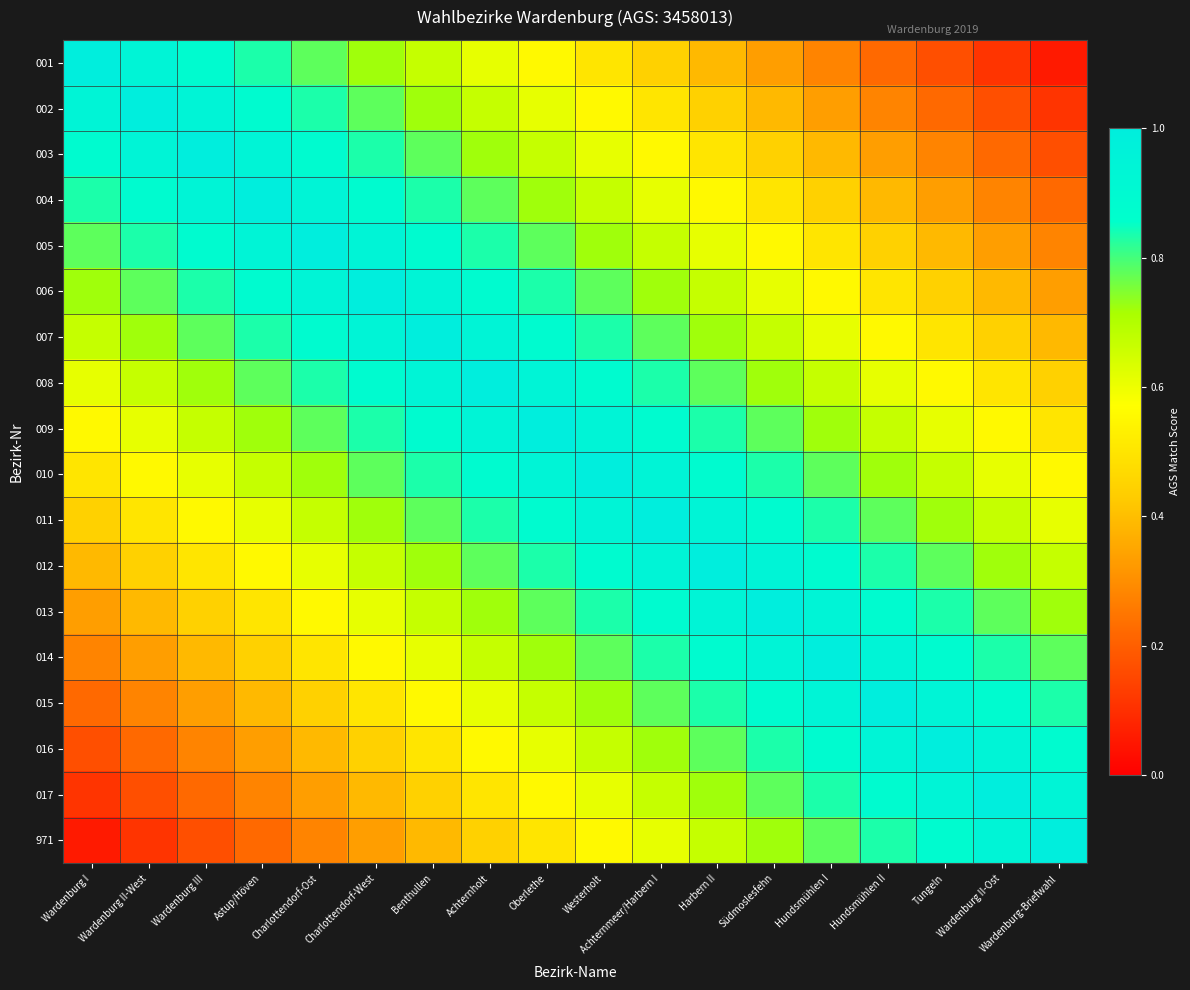

Reading left to right, extract all data points from this chart.

001: Wardenburg I=1.0	Wardenburg II-West=0.9	Wardenburg III=0.9	Astup/Höven=0.8	Charlottendorf-Ost=0.8	Charlottendorf-West=0.7	Benthullen=0.7	Achternholt=0.6	Oberlethe=0.6	Westerholt=0.5	Achternmeer/Harbern I=0.4	Harbern II=0.4	Südmoslesfehn=0.3	Hundsmühlen I=0.3	Hundsmühlen II=0.2	Tungeln=0.2	Wardenburg II-Ost=0.1	Wardenburg-Briefwahl=0.1
002: Wardenburg I=0.9	Wardenburg II-West=1.0	Wardenburg III=0.9	Astup/Höven=0.9	Charlottendorf-Ost=0.8	Charlottendorf-West=0.8	Benthullen=0.7	Achternholt=0.7	Oberlethe=0.6	Westerholt=0.6	Achternmeer/Harbern I=0.5	Harbern II=0.4	Südmoslesfehn=0.4	Hundsmühlen I=0.3	Hundsmühlen II=0.3	Tungeln=0.2	Wardenburg II-Ost=0.2	Wardenburg-Briefwahl=0.1
003: Wardenburg I=0.9	Wardenburg II-West=0.9	Wardenburg III=1.0	Astup/Höven=0.9	Charlottendorf-Ost=0.9	Charlottendorf-West=0.8	Benthullen=0.8	Achternholt=0.7	Oberlethe=0.7	Westerholt=0.6	Achternmeer/Harbern I=0.6	Harbern II=0.5	Südmoslesfehn=0.4	Hundsmühlen I=0.4	Hundsmühlen II=0.3	Tungeln=0.3	Wardenburg II-Ost=0.2	Wardenburg-Briefwahl=0.2
004: Wardenburg I=0.8	Wardenburg II-West=0.9	Wardenburg III=0.9	Astup/Höven=1.0	Charlottendorf-Ost=0.9	Charlottendorf-West=0.9	Benthullen=0.8	Achternholt=0.8	Oberlethe=0.7	Westerholt=0.7	Achternmeer/Harbern I=0.6	Harbern II=0.6	Südmoslesfehn=0.5	Hundsmühlen I=0.4	Hundsmühlen II=0.4	Tungeln=0.3	Wardenburg II-Ost=0.3	Wardenburg-Briefwahl=0.2
005: Wardenburg I=0.8	Wardenburg II-West=0.8	Wardenburg III=0.9	Astup/Höven=0.9	Charlottendorf-Ost=1.0	Charlottendorf-West=0.9	Benthullen=0.9	Achternholt=0.8	Oberlethe=0.8	Westerholt=0.7	Achternmeer/Harbern I=0.7	Harbern II=0.6	Südmoslesfehn=0.6	Hundsmühlen I=0.5	Hundsmühlen II=0.4	Tungeln=0.4	Wardenburg II-Ost=0.3	Wardenburg-Briefwahl=0.3
006: Wardenburg I=0.7	Wardenburg II-West=0.8	Wardenburg III=0.8	Astup/Höven=0.9	Charlottendorf-Ost=0.9	Charlottendorf-West=1.0	Benthullen=0.9	Achternholt=0.9	Oberlethe=0.8	Westerholt=0.8	Achternmeer/Harbern I=0.7	Harbern II=0.7	Südmoslesfehn=0.6	Hundsmühlen I=0.6	Hundsmühlen II=0.5	Tungeln=0.4	Wardenburg II-Ost=0.4	Wardenburg-Briefwahl=0.3
007: Wardenburg I=0.7	Wardenburg II-West=0.7	Wardenburg III=0.8	Astup/Höven=0.8	Charlottendorf-Ost=0.9	Charlottendorf-West=0.9	Benthullen=1.0	Achternholt=0.9	Oberlethe=0.9	Westerholt=0.8	Achternmeer/Harbern I=0.8	Harbern II=0.7	Südmoslesfehn=0.7	Hundsmühlen I=0.6	Hundsmühlen II=0.6	Tungeln=0.5	Wardenburg II-Ost=0.4	Wardenburg-Briefwahl=0.4
008: Wardenburg I=0.6	Wardenburg II-West=0.7	Wardenburg III=0.7	Astup/Höven=0.8	Charlottendorf-Ost=0.8	Charlottendorf-West=0.9	Benthullen=0.9	Achternholt=1.0	Oberlethe=0.9	Westerholt=0.9	Achternmeer/Harbern I=0.8	Harbern II=0.8	Südmoslesfehn=0.7	Hundsmühlen I=0.7	Hundsmühlen II=0.6	Tungeln=0.6	Wardenburg II-Ost=0.5	Wardenburg-Briefwahl=0.4
009: Wardenburg I=0.6	Wardenburg II-West=0.6	Wardenburg III=0.7	Astup/Höven=0.7	Charlottendorf-Ost=0.8	Charlottendorf-West=0.8	Benthullen=0.9	Achternholt=0.9	Oberlethe=1.0	Westerholt=0.9	Achternmeer/Harbern I=0.9	Harbern II=0.8	Südmoslesfehn=0.8	Hundsmühlen I=0.7	Hundsmühlen II=0.7	Tungeln=0.6	Wardenburg II-Ost=0.6	Wardenburg-Briefwahl=0.5
010: Wardenburg I=0.5	Wardenburg II-West=0.6	Wardenburg III=0.6	Astup/Höven=0.7	Charlottendorf-Ost=0.7	Charlottendorf-West=0.8	Benthullen=0.8	Achternholt=0.9	Oberlethe=0.9	Westerholt=1.0	Achternmeer/Harbern I=0.9	Harbern II=0.9	Südmoslesfehn=0.8	Hundsmühlen I=0.8	Hundsmühlen II=0.7	Tungeln=0.7	Wardenburg II-Ost=0.6	Wardenburg-Briefwahl=0.6
011: Wardenburg I=0.4	Wardenburg II-West=0.5	Wardenburg III=0.6	Astup/Höven=0.6	Charlottendorf-Ost=0.7	Charlottendorf-West=0.7	Benthullen=0.8	Achternholt=0.8	Oberlethe=0.9	Westerholt=0.9	Achternmeer/Harbern I=1.0	Harbern II=0.9	Südmoslesfehn=0.9	Hundsmühlen I=0.8	Hundsmühlen II=0.8	Tungeln=0.7	Wardenburg II-Ost=0.7	Wardenburg-Briefwahl=0.6
012: Wardenburg I=0.4	Wardenburg II-West=0.4	Wardenburg III=0.5	Astup/Höven=0.6	Charlottendorf-Ost=0.6	Charlottendorf-West=0.7	Benthullen=0.7	Achternholt=0.8	Oberlethe=0.8	Westerholt=0.9	Achternmeer/Harbern I=0.9	Harbern II=1.0	Südmoslesfehn=0.9	Hundsmühlen I=0.9	Hundsmühlen II=0.8	Tungeln=0.8	Wardenburg II-Ost=0.7	Wardenburg-Briefwahl=0.7
013: Wardenburg I=0.3	Wardenburg II-West=0.4	Wardenburg III=0.4	Astup/Höven=0.5	Charlottendorf-Ost=0.6	Charlottendorf-West=0.6	Benthullen=0.7	Achternholt=0.7	Oberlethe=0.8	Westerholt=0.8	Achternmeer/Harbern I=0.9	Harbern II=0.9	Südmoslesfehn=1.0	Hundsmühlen I=0.9	Hundsmühlen II=0.9	Tungeln=0.8	Wardenburg II-Ost=0.8	Wardenburg-Briefwahl=0.7
014: Wardenburg I=0.3	Wardenburg II-West=0.3	Wardenburg III=0.4	Astup/Höven=0.4	Charlottendorf-Ost=0.5	Charlottendorf-West=0.6	Benthullen=0.6	Achternholt=0.7	Oberlethe=0.7	Westerholt=0.8	Achternmeer/Harbern I=0.8	Harbern II=0.9	Südmoslesfehn=0.9	Hundsmühlen I=1.0	Hundsmühlen II=0.9	Tungeln=0.9	Wardenburg II-Ost=0.8	Wardenburg-Briefwahl=0.8
015: Wardenburg I=0.2	Wardenburg II-West=0.3	Wardenburg III=0.3	Astup/Höven=0.4	Charlottendorf-Ost=0.4	Charlottendorf-West=0.5	Benthullen=0.6	Achternholt=0.6	Oberlethe=0.7	Westerholt=0.7	Achternmeer/Harbern I=0.8	Harbern II=0.8	Südmoslesfehn=0.9	Hundsmühlen I=0.9	Hundsmühlen II=1.0	Tungeln=0.9	Wardenburg II-Ost=0.9	Wardenburg-Briefwahl=0.8
016: Wardenburg I=0.2	Wardenburg II-West=0.2	Wardenburg III=0.3	Astup/Höven=0.3	Charlottendorf-Ost=0.4	Charlottendorf-West=0.4	Benthullen=0.5	Achternholt=0.6	Oberlethe=0.6	Westerholt=0.7	Achternmeer/Harbern I=0.7	Harbern II=0.8	Südmoslesfehn=0.8	Hundsmühlen I=0.9	Hundsmühlen II=0.9	Tungeln=1.0	Wardenburg II-Ost=0.9	Wardenburg-Briefwahl=0.9
017: Wardenburg I=0.1	Wardenburg II-West=0.2	Wardenburg III=0.2	Astup/Höven=0.3	Charlottendorf-Ost=0.3	Charlottendorf-West=0.4	Benthullen=0.4	Achternholt=0.5	Oberlethe=0.6	Westerholt=0.6	Achternmeer/Harbern I=0.7	Harbern II=0.7	Südmoslesfehn=0.8	Hundsmühlen I=0.8	Hundsmühlen II=0.9	Tungeln=0.9	Wardenburg II-Ost=1.0	Wardenburg-Briefwahl=0.9
971: Wardenburg I=0.1	Wardenburg II-West=0.1	Wardenburg III=0.2	Astup/Höven=0.2	Charlottendorf-Ost=0.3	Charlottendorf-West=0.3	Benthullen=0.4	Achternholt=0.4	Oberlethe=0.5	Westerholt=0.6	Achternmeer/Harbern I=0.6	Harbern II=0.7	Südmoslesfehn=0.7	Hundsmühlen I=0.8	Hundsmühlen II=0.8	Tungeln=0.9	Wardenburg II-Ost=0.9	Wardenburg-Briefwahl=1.0